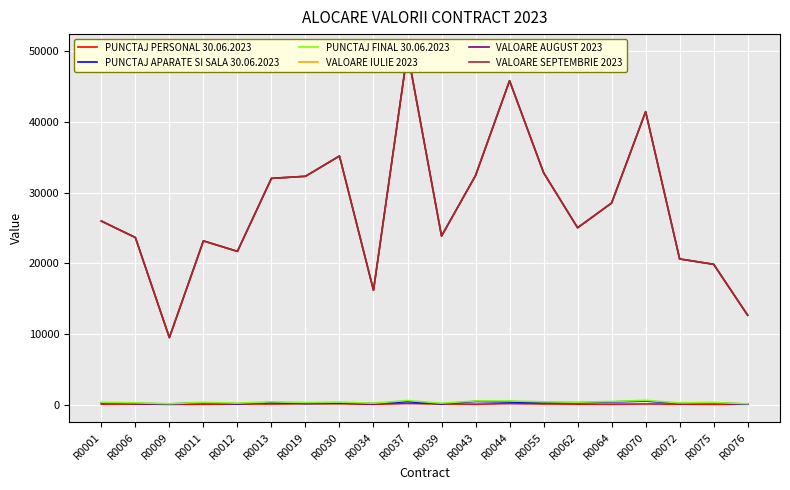

Count the number of categories in the chart.

20